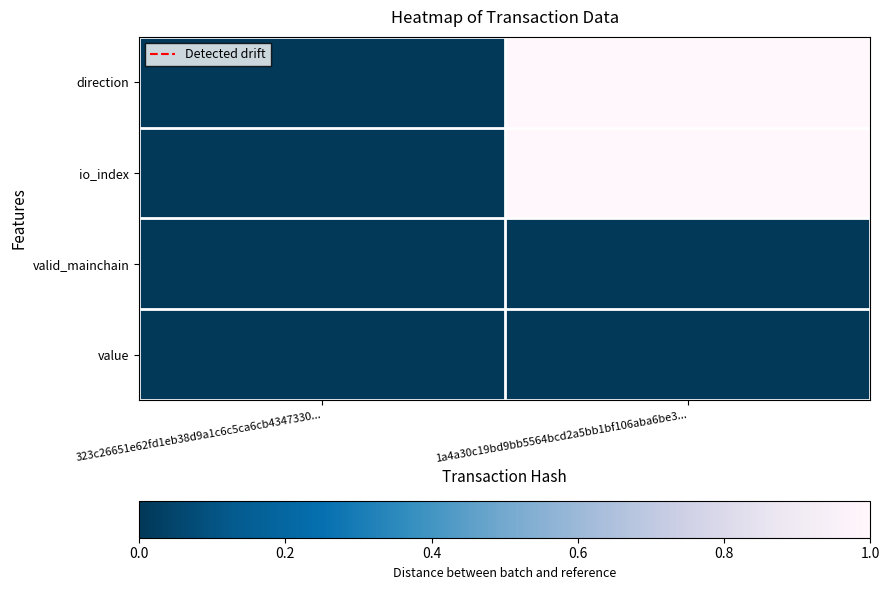

Reading left to right, list all the values displayed in this chart.

direction: 323c26651e62fd1eb38d9a1c6c5ca6cb4347330...=0	1a4a30c19bd9bb5564bcd2a5bb1bf106aba6be3...=1
io_index: 323c26651e62fd1eb38d9a1c6c5ca6cb4347330...=0	1a4a30c19bd9bb5564bcd2a5bb1bf106aba6be3...=1
valid_mainchain: 323c26651e62fd1eb38d9a1c6c5ca6cb4347330...=0	1a4a30c19bd9bb5564bcd2a5bb1bf106aba6be3...=0
value: 323c26651e62fd1eb38d9a1c6c5ca6cb4347330...=0	1a4a30c19bd9bb5564bcd2a5bb1bf106aba6be3...=0